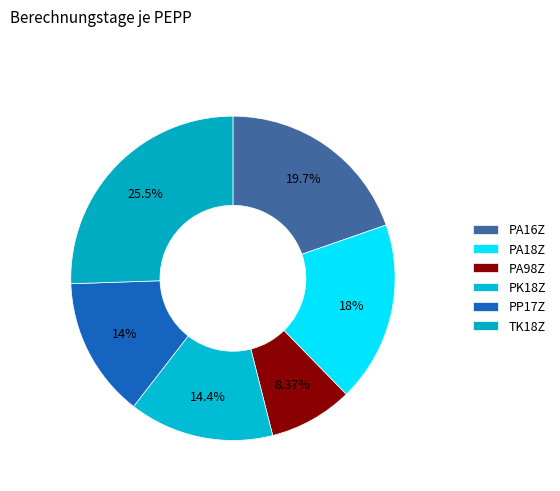

Is there a majority slice in this chart?

No